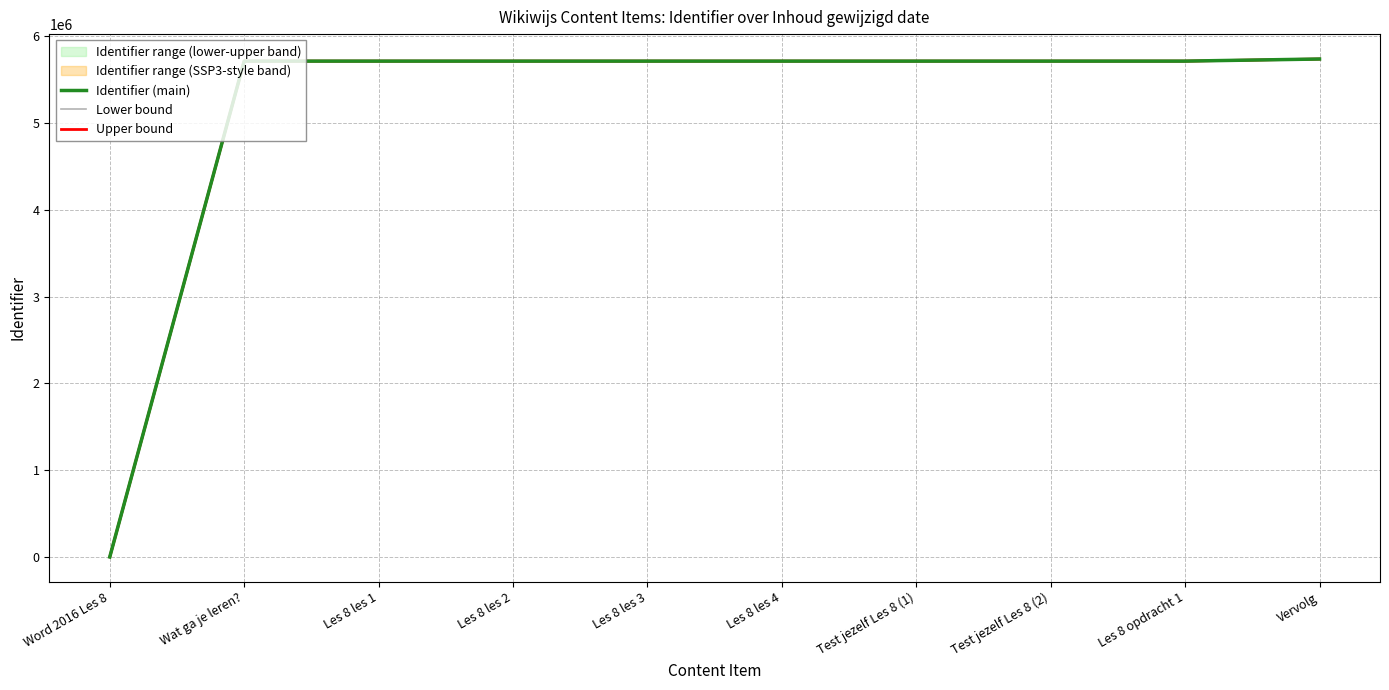

Which series has the largest total across all categories?

Upper bound